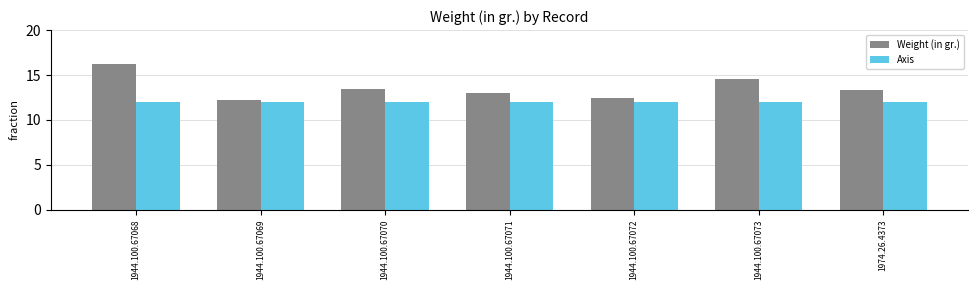

What is the spread (max minus min) of values at 1944.100.67070?

1.4